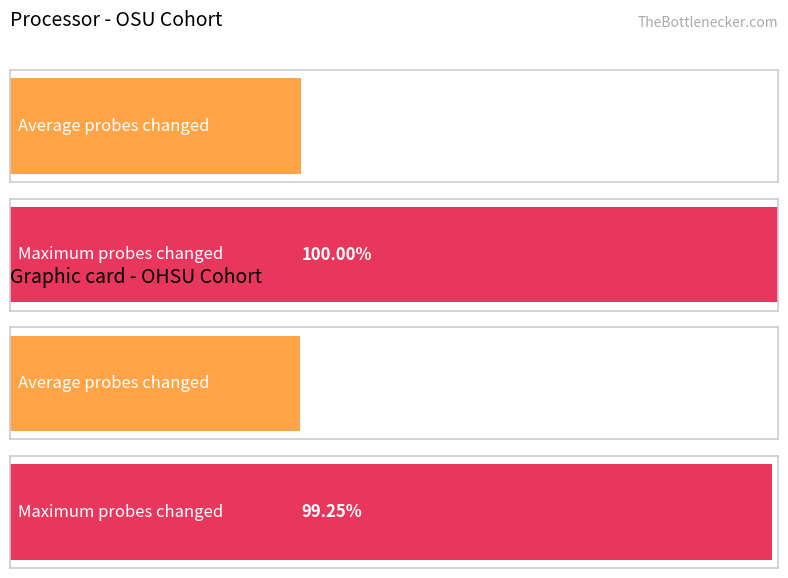

The value of Maximum utilization at OSU 2 is 18988. True or false?

False